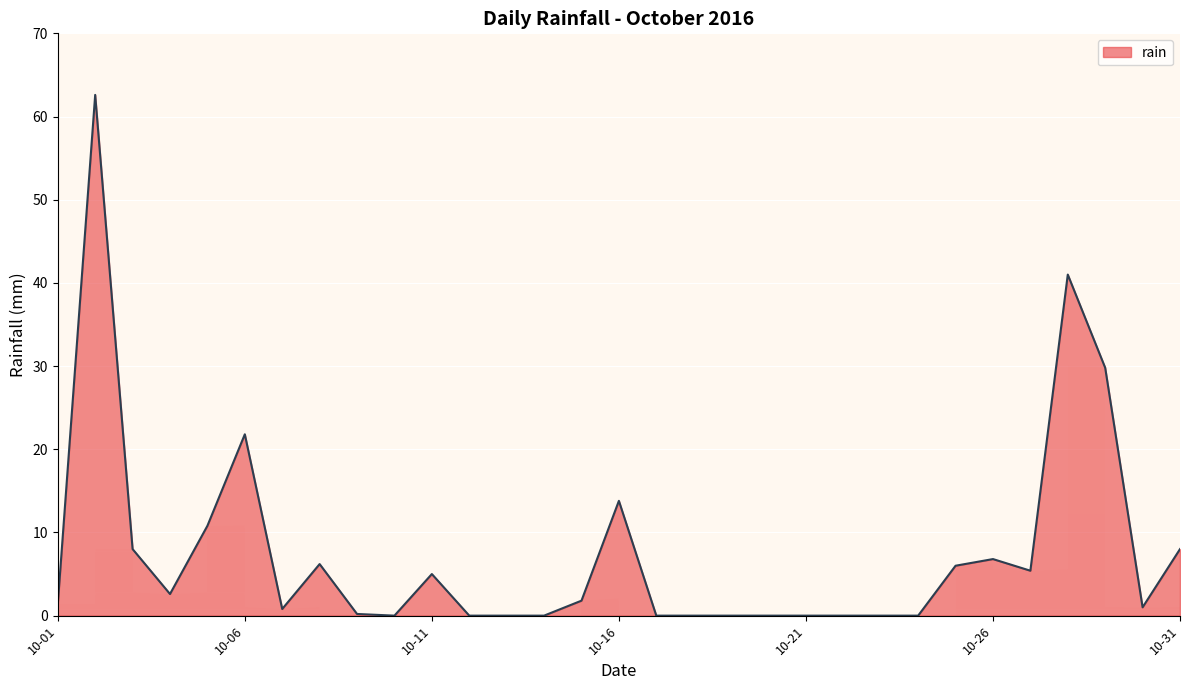

What is the difference between the maximum and second lowest values?

62.6